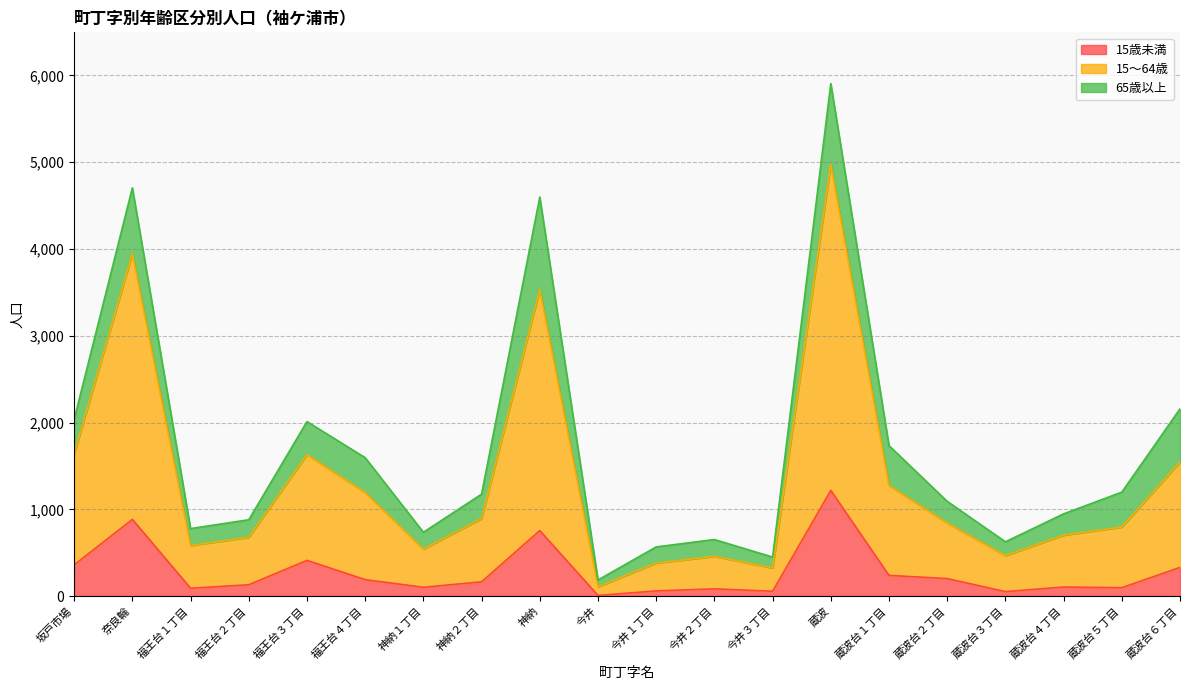

At which label does 15～64歳 first exceed 843?

坂戸市場